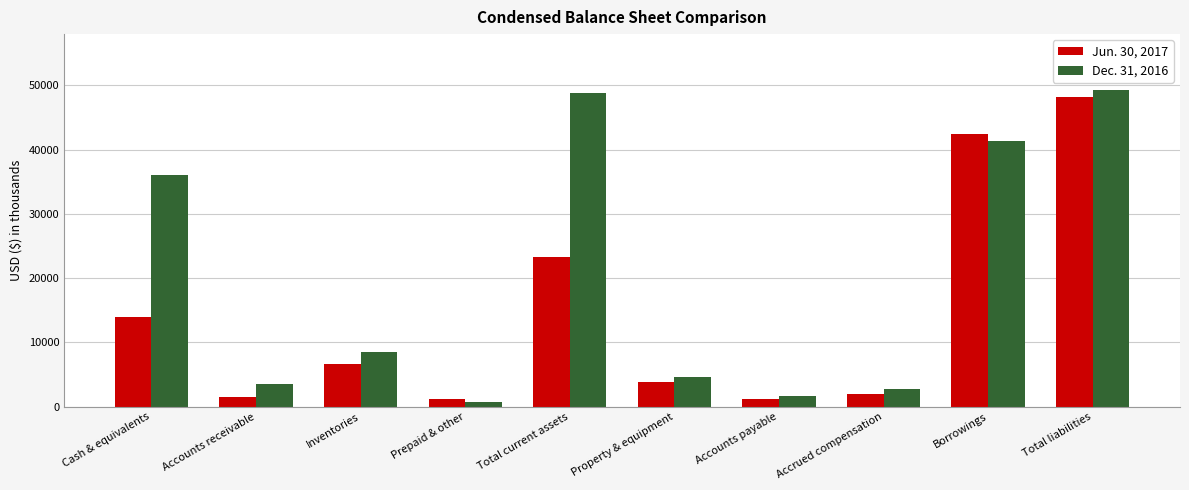

What is the difference between the highest and lowest values at Property & equipment?

698